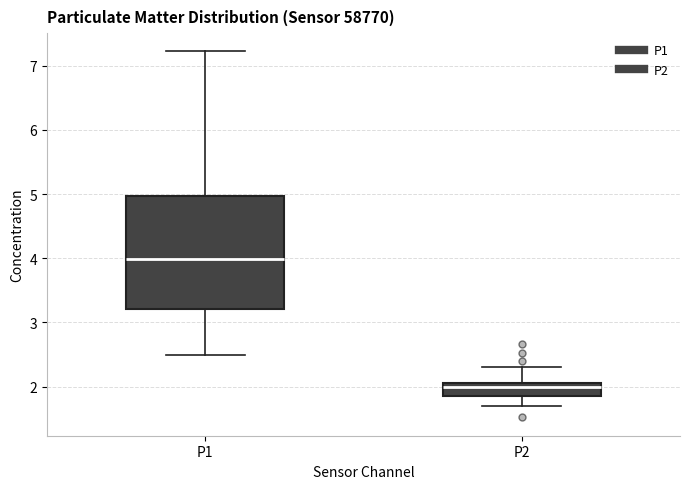

Reading left to right, read every box against the y-axis: the position of its median line, the range the box covers, and the ends of its whiskers. The values are not printed on the chart, so give them approximately, as read against the axis.

P1: median 4.0, box 3.2 to 5.0, whiskers 2.5 to 7.2
P2: median 2.0, box 1.9 to 2.1, whiskers 1.7 to 2.3